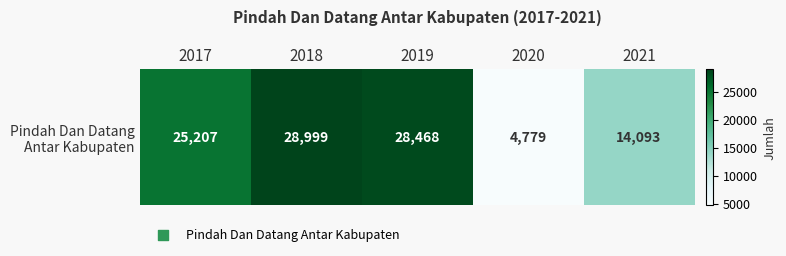

Reading left to right, what are all the values shown in this chart?

2017=25207	2018=28999	2019=28468	2020=4779	2021=14093